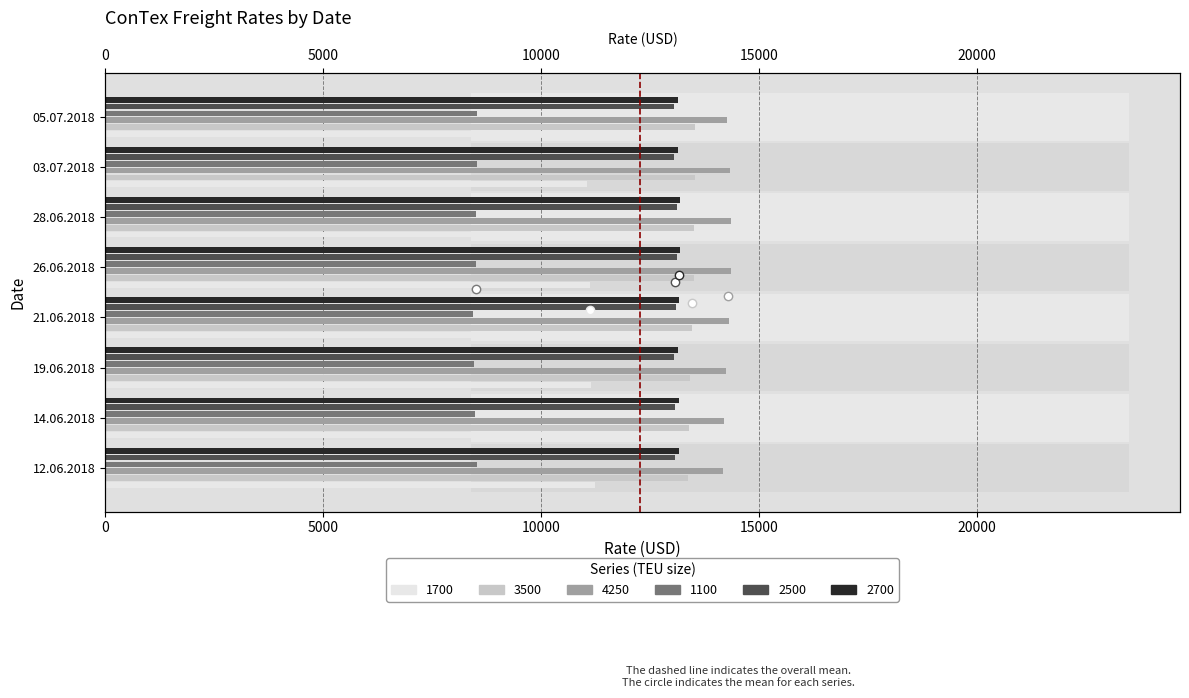

Where is 1100 nearest to the value 8494?

14.06.2018